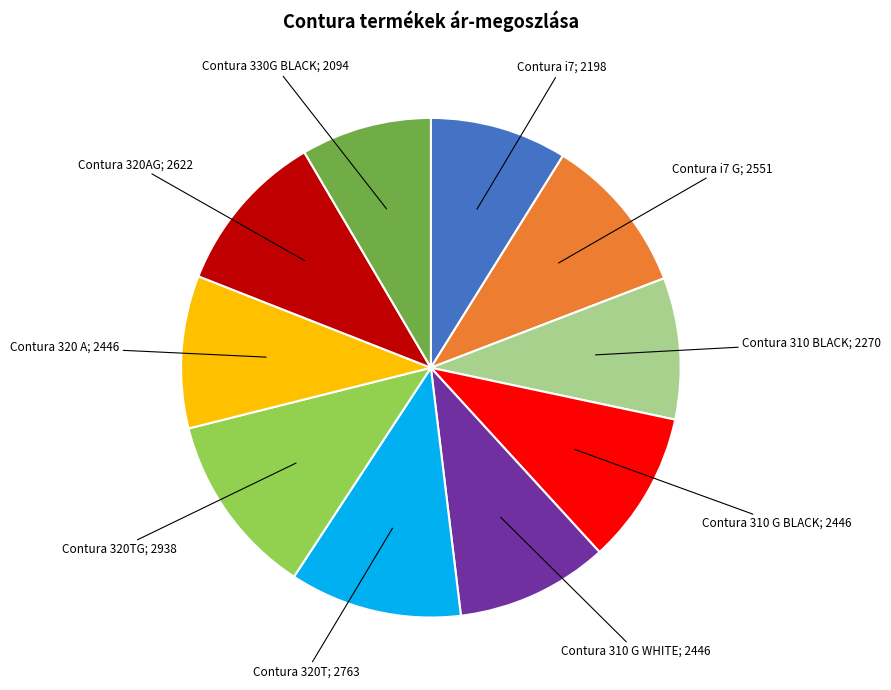

Is there a majority slice in this chart?

No